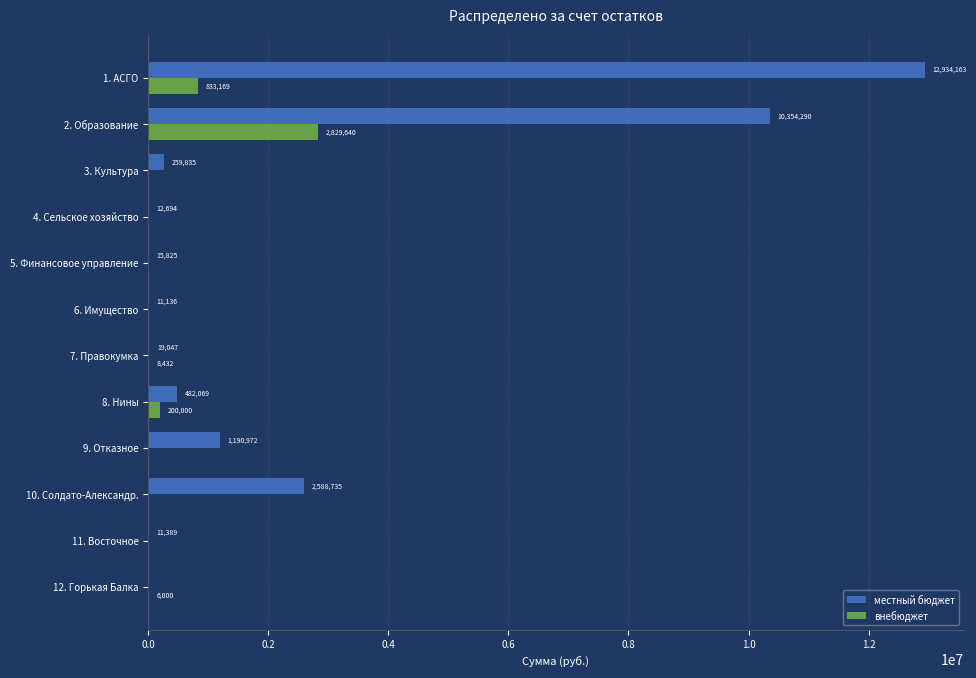

Which series changed the most between 5. Финансовое управление and 6. Имущество?

местный бюджет